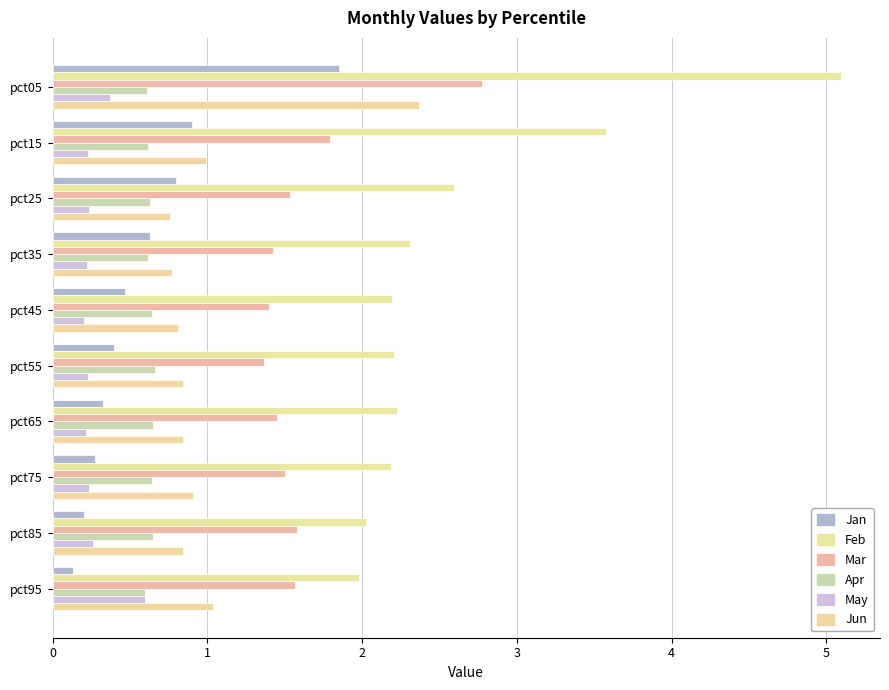

Which series has the largest total across all categories?

Feb